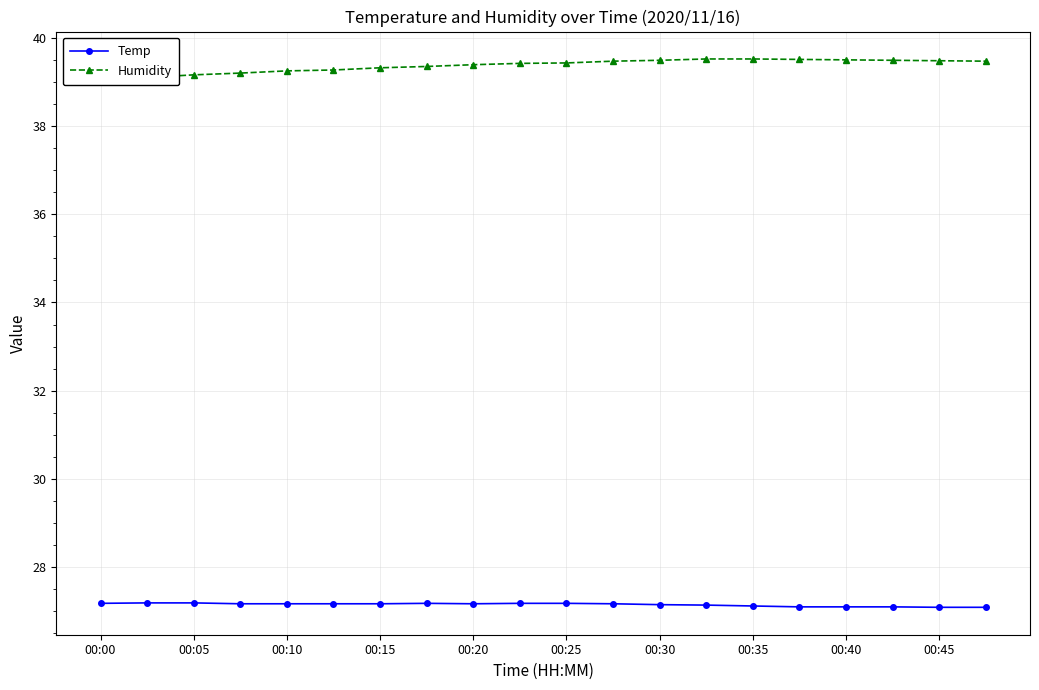

Which series has the widest spread of values?

Humidity